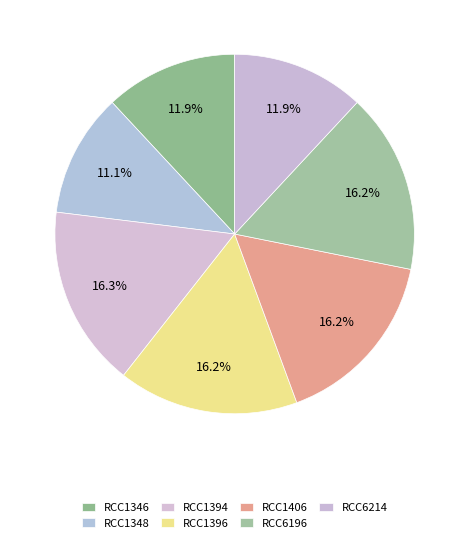

Is there a majority slice in this chart?

No